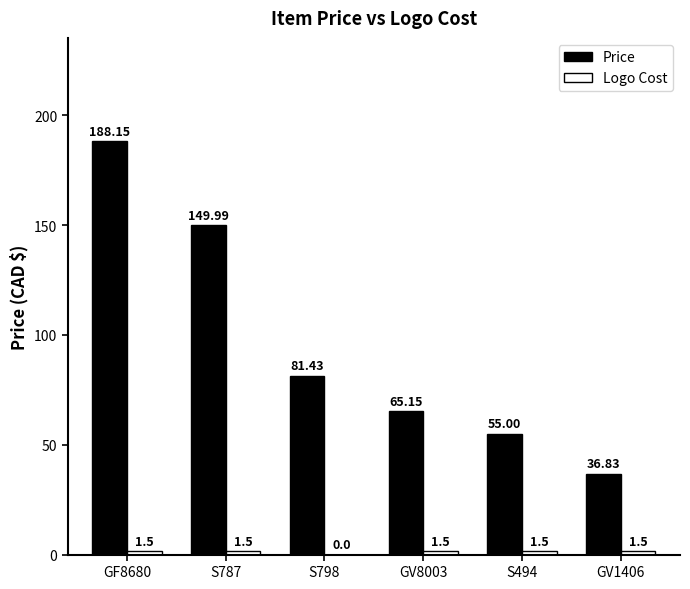

What is the difference between the Price values at S787 and GV8003?

84.8